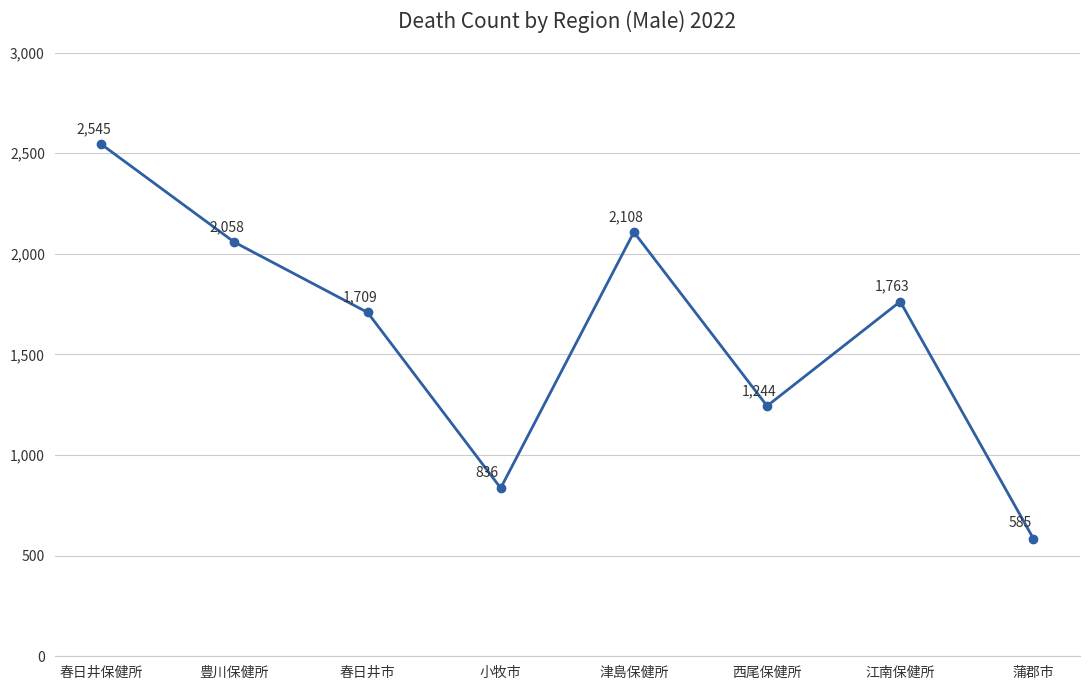

Read the value at 小牧市, to the nearest 50.

850